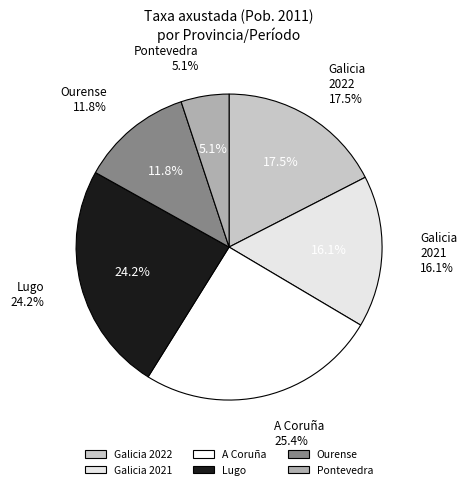

The Ourense slice represents 24% of the pie. True or false?

False